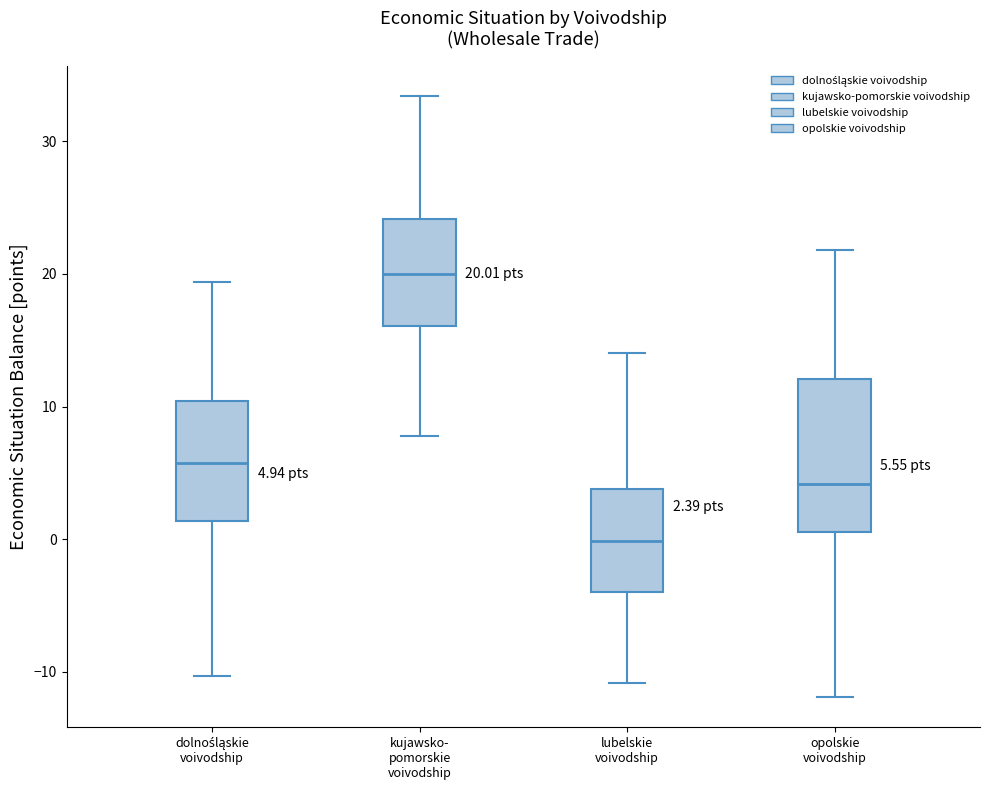

Which box's median line is the highest?

kujawsko- pomorskie voivodship